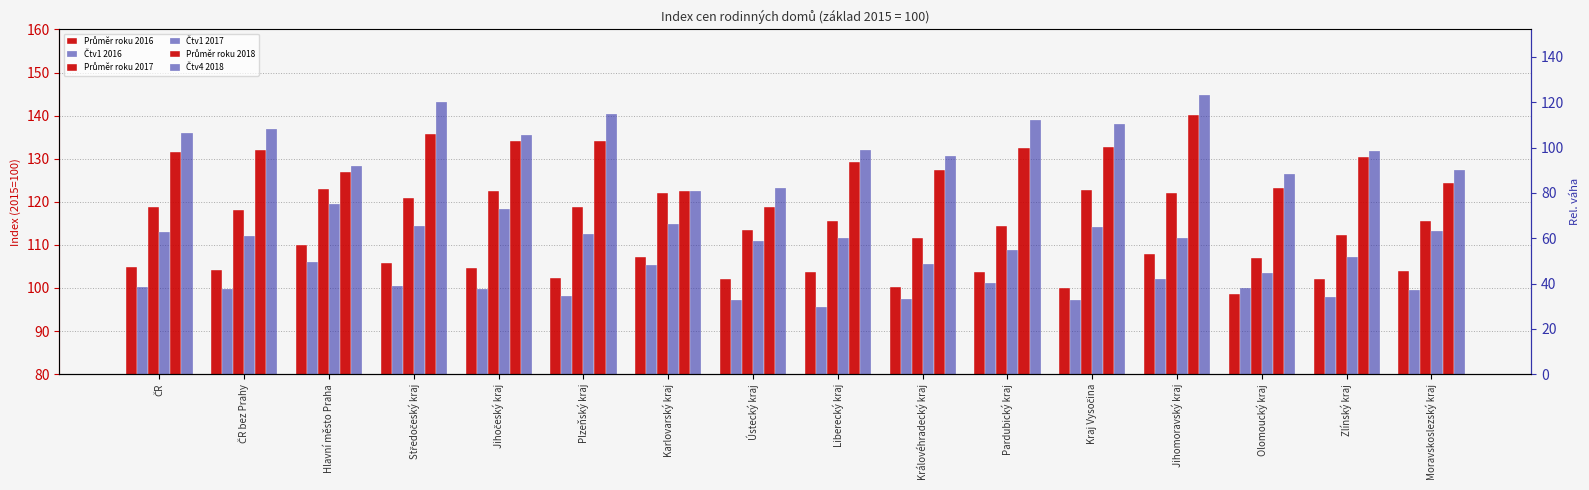

Does the chart contain any negative values?

No